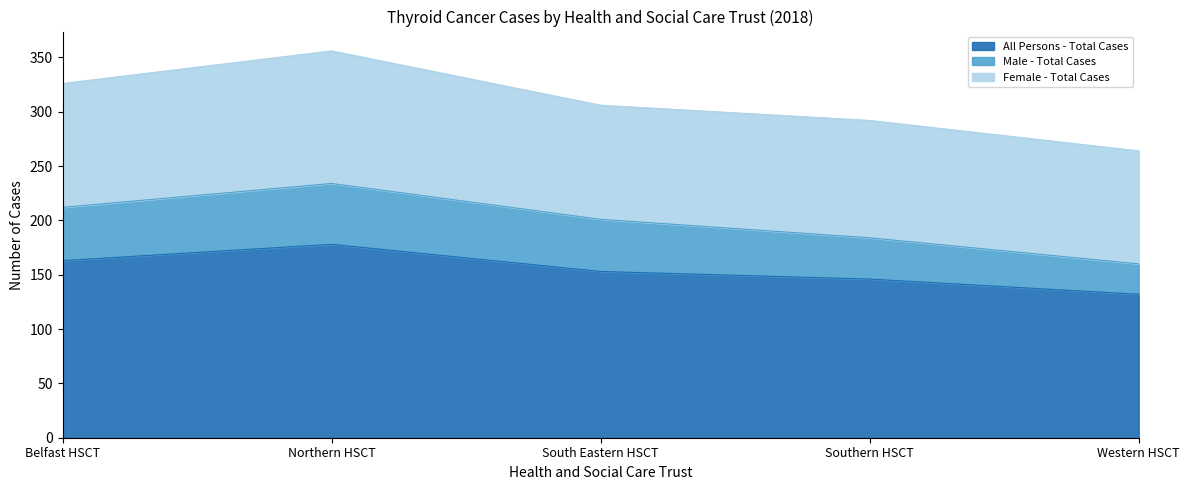

Where is the first local maximum for All Persons - Total Cases?

Northern HSCT